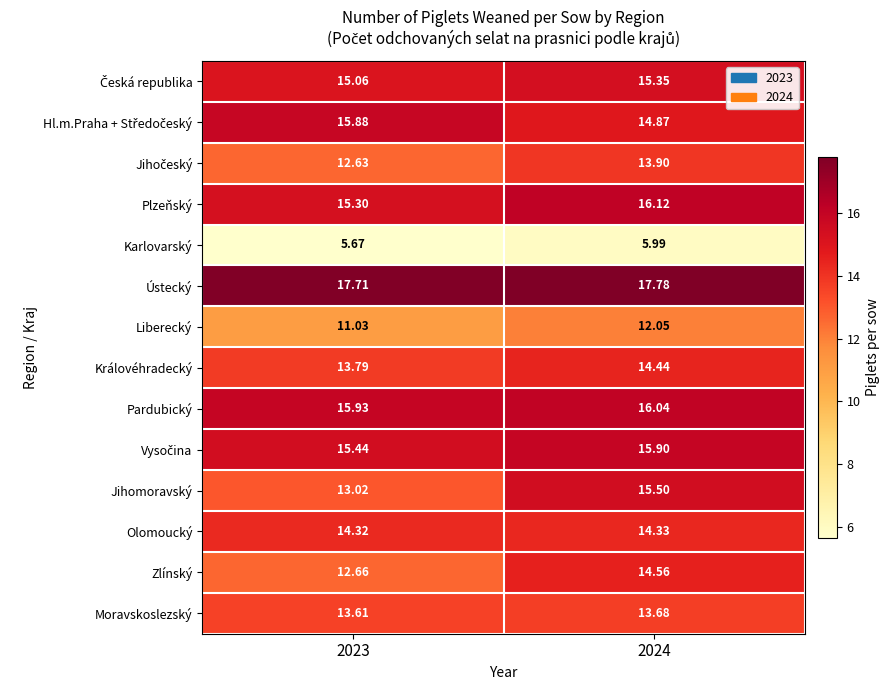

Which series has the largest total across all categories?

Ústecký